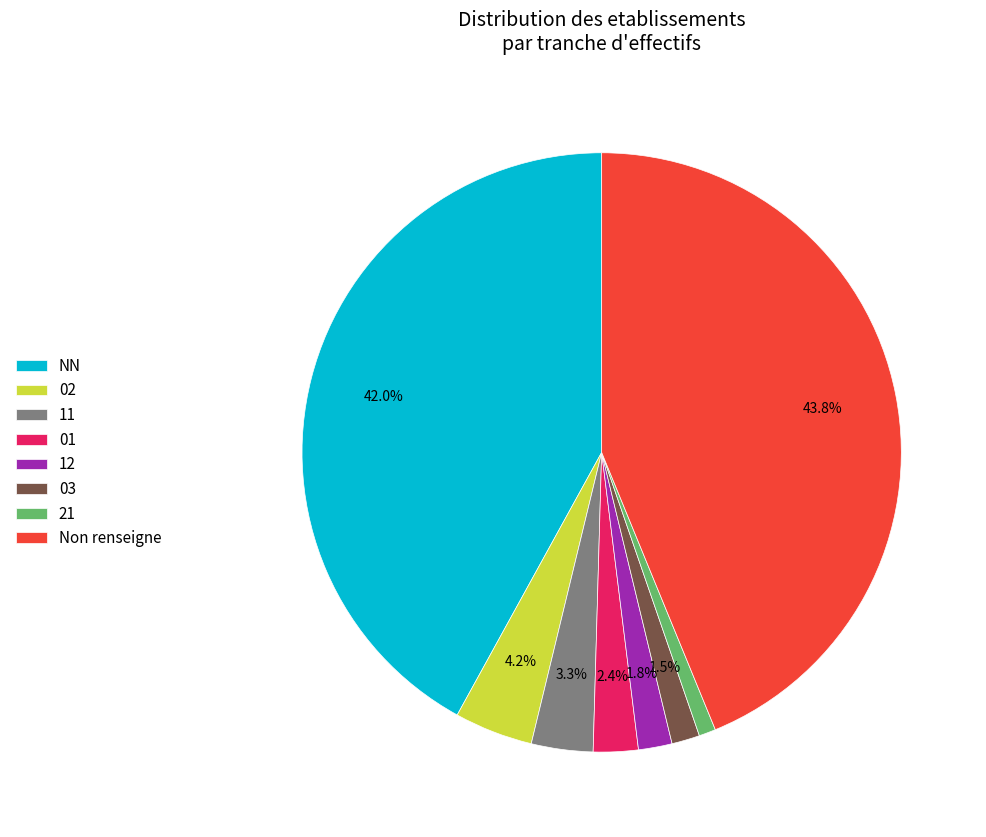

To the nearest percent, what percentage of the pie is 02?

4%